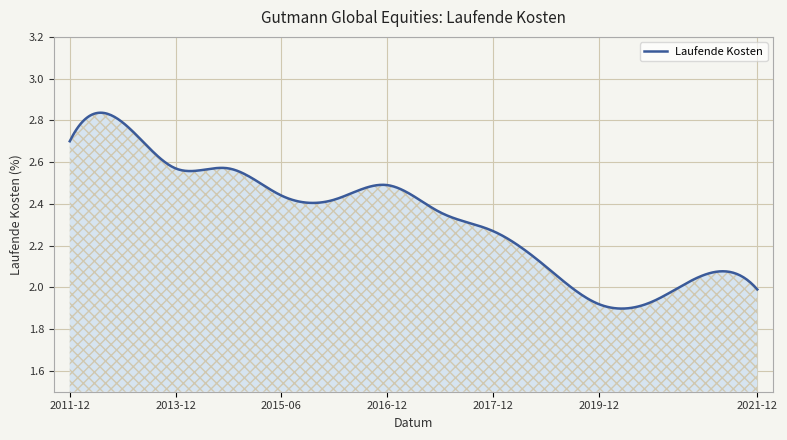

How many interior local valleys (lower than both neighbors) does the data have?

2